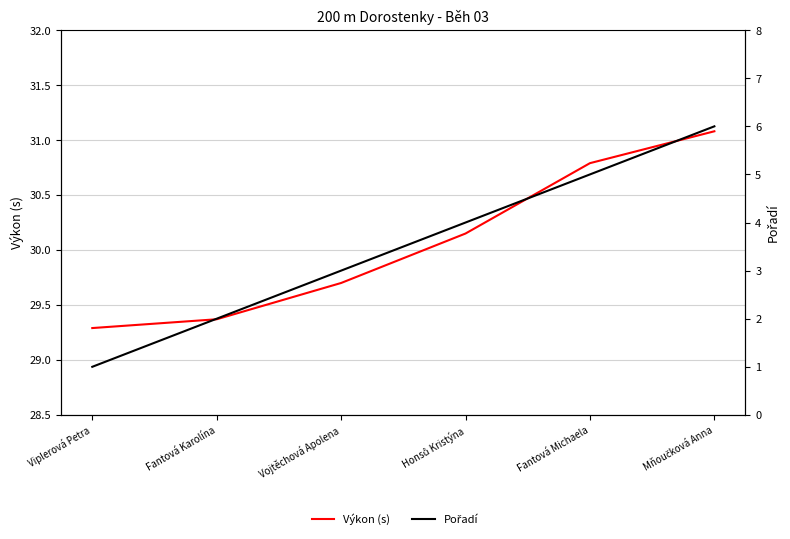

True or false: Pořadí and Výkon (s) intersect in this chart.

False